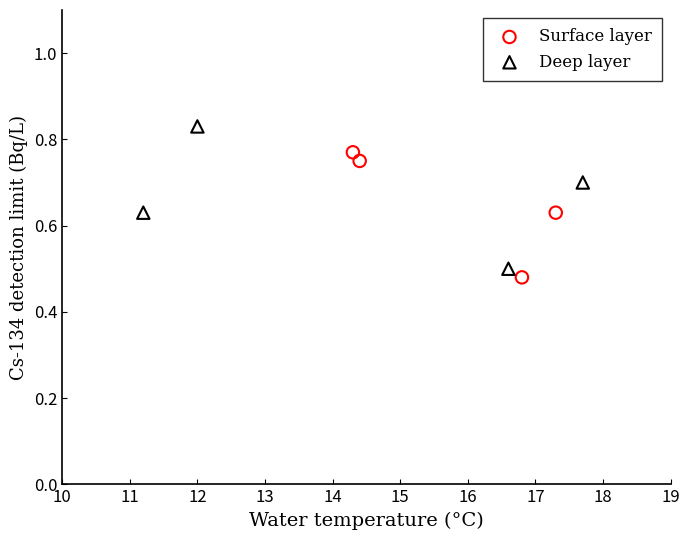

Which series contains the highest Y value?

Deep layer